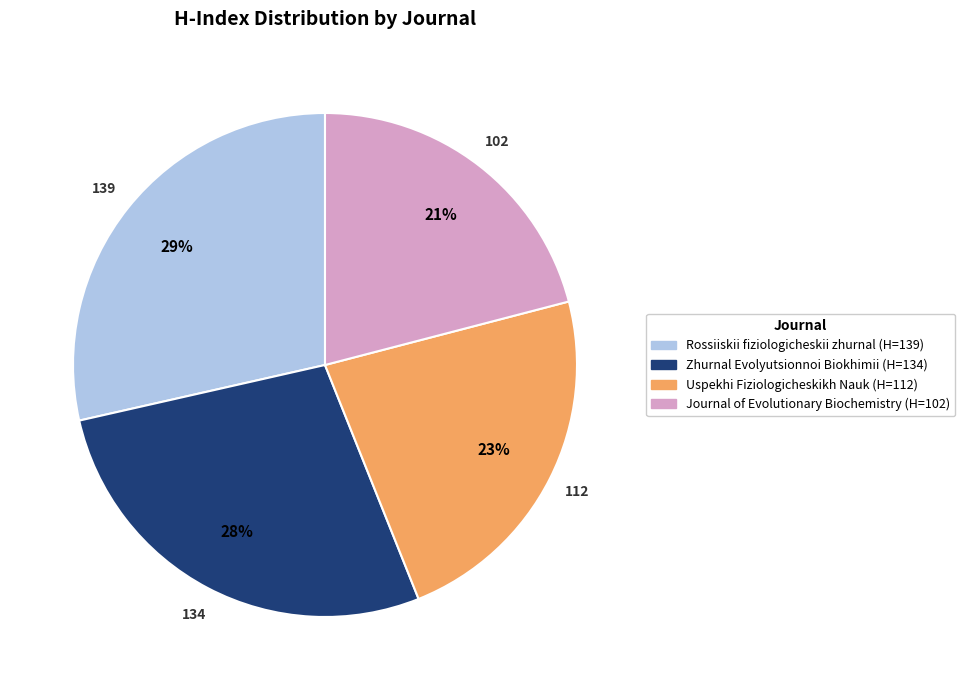

Rank the categories by value from lowest to highest.

Journal of Evolutionary Biochemistry (H=102), Uspekhi Fiziologicheskikh Nauk (H=112), Zhurnal Evolyutsionnoi Biokhimii (H=134), Rossiiskii fiziologicheskii zhurnal (H=139)